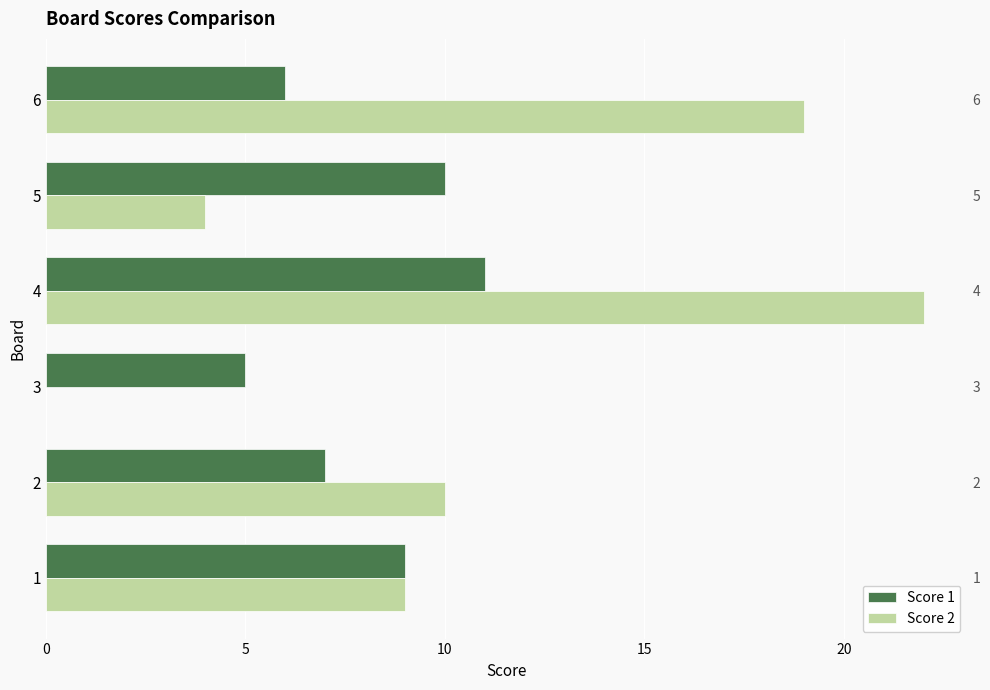

List the series in order of their peak value, lowest first.

Score 1, Score 2